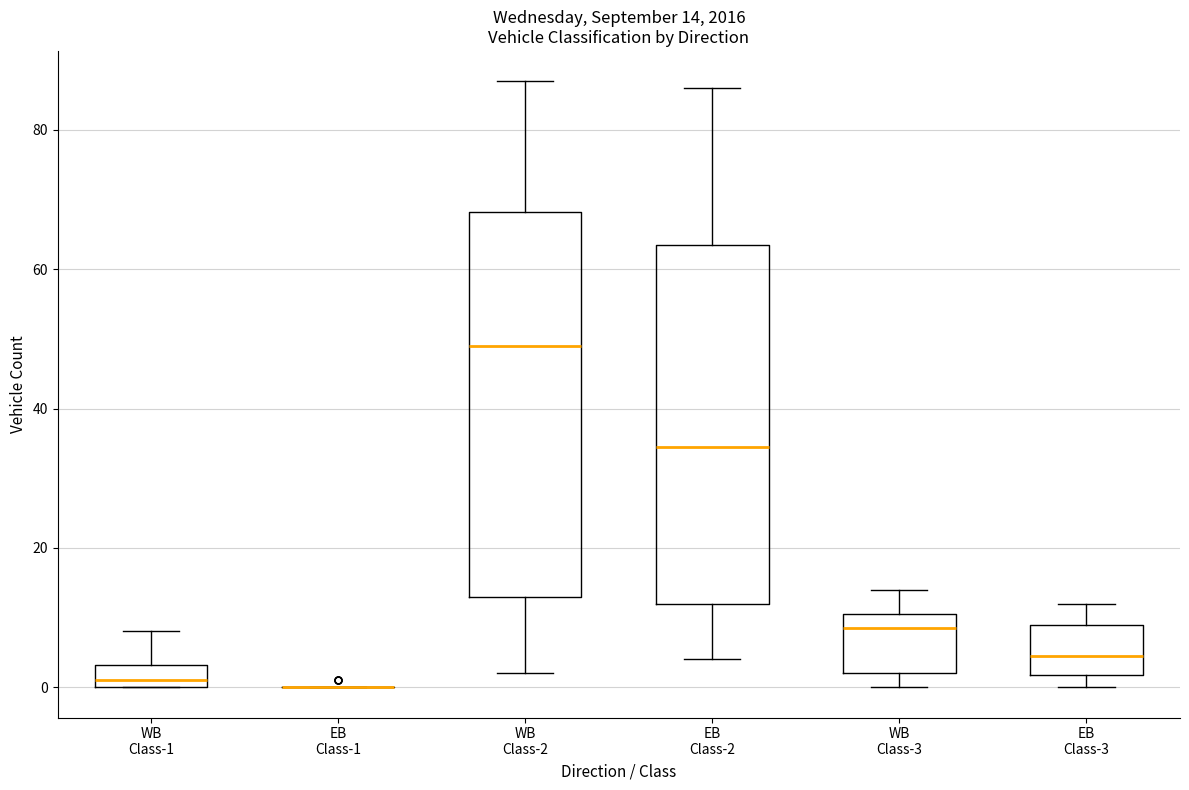

Which box is the tallest, from its lower edge to its upper edge?

WB Class-2